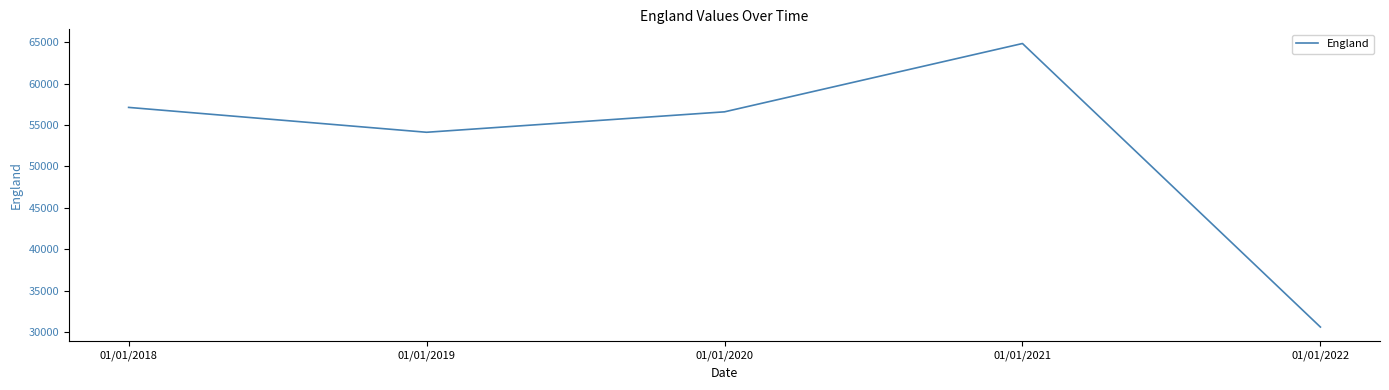

What is the difference between the maximum and minimum values?

34254